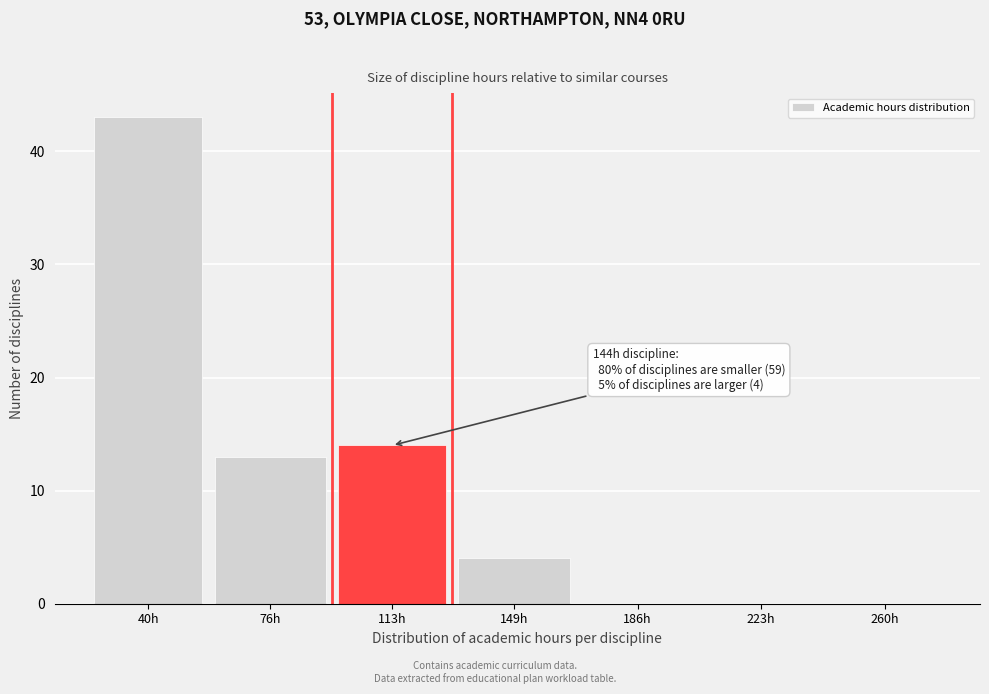

Reading left to right, list all the values displayed in this chart.

40h=43	76h=13	113h=14	149h=4	186h=0	223h=0	260h=0